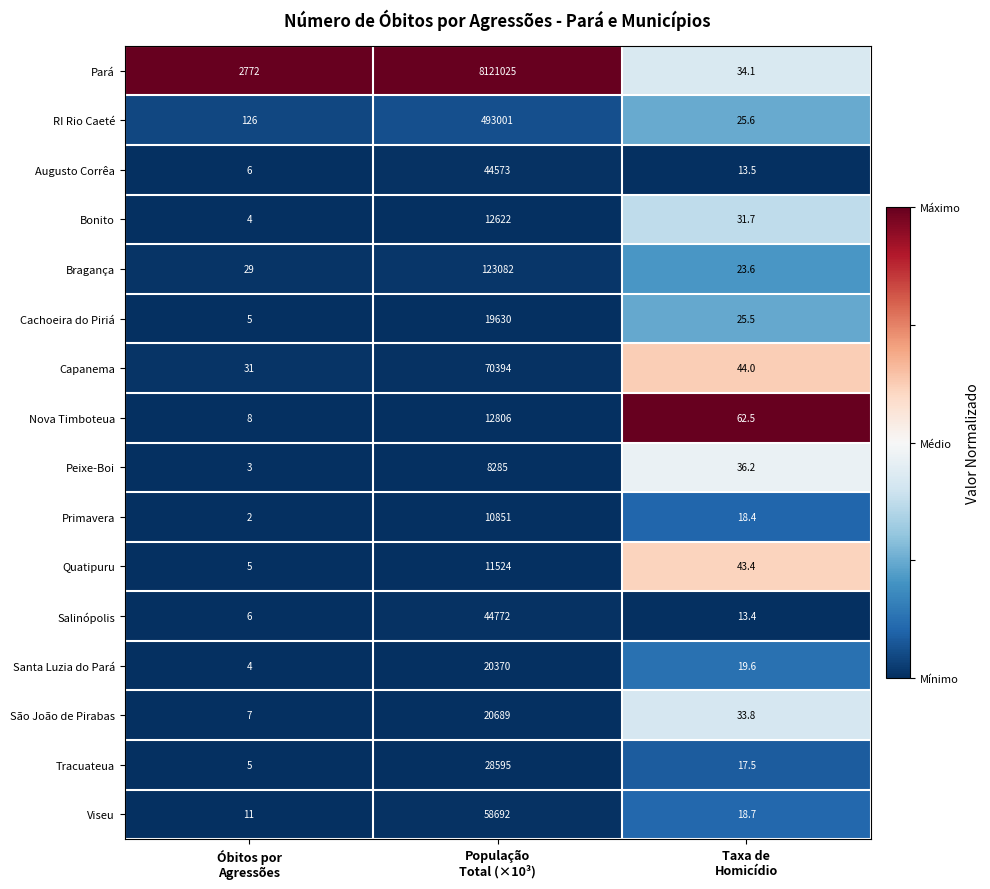

What is the minimum value for Salinópolis?

6.0